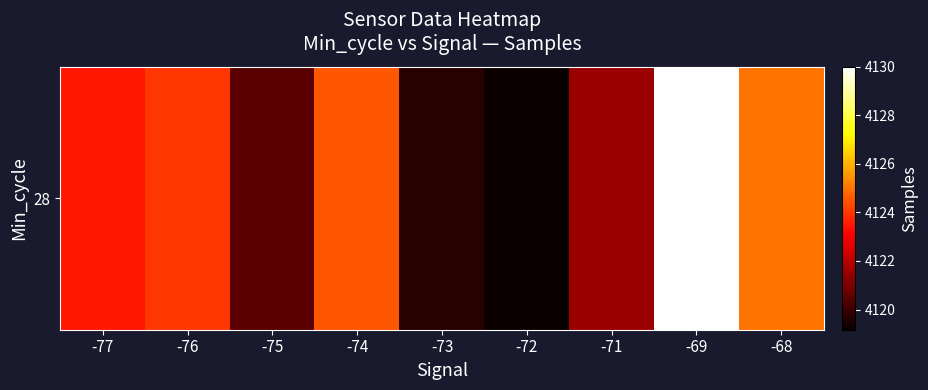

What is the average value?

4123.1